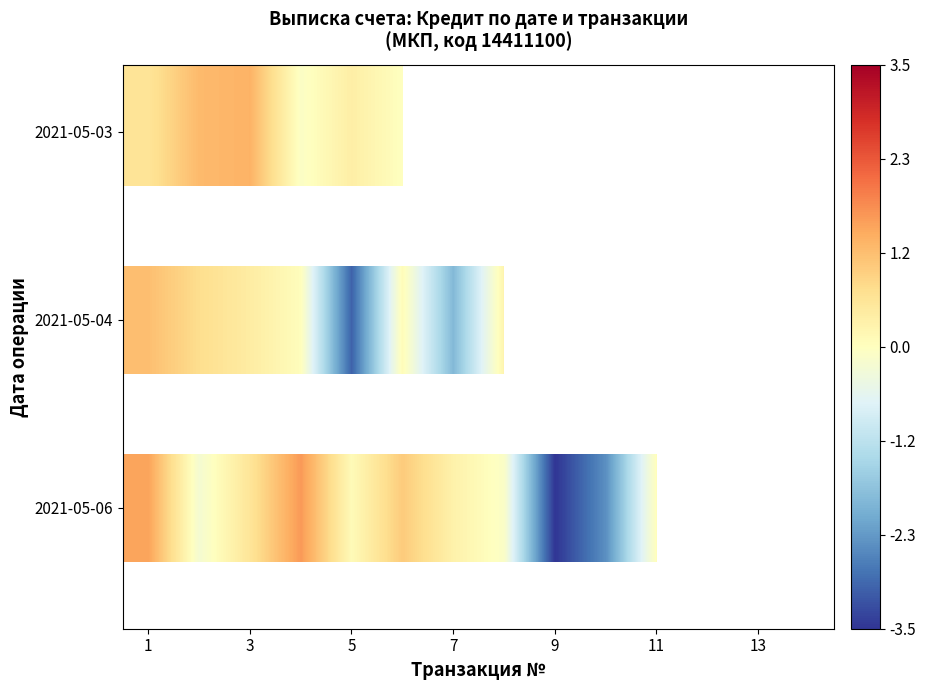

What is the minimum value shown in the chart?

-3.5